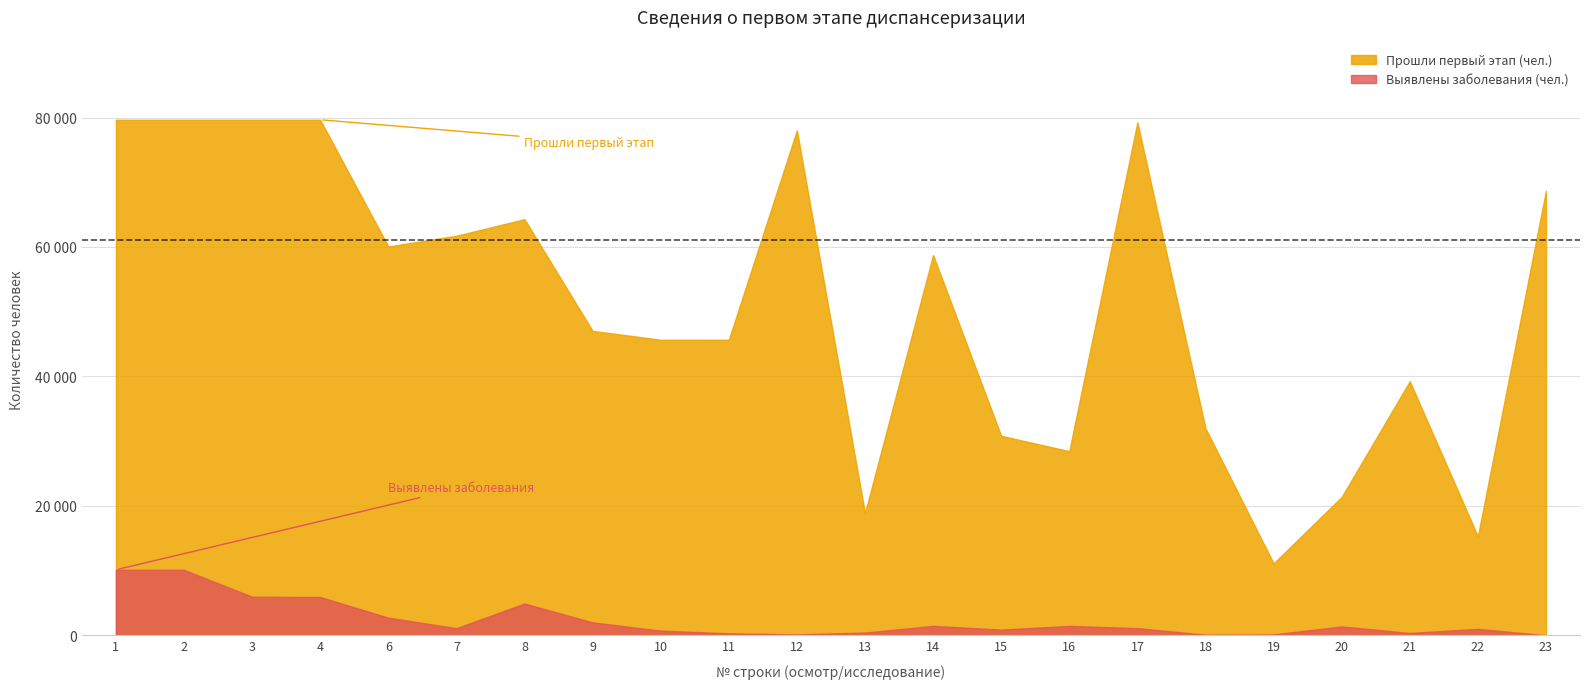

Which series has the widest spread of values?

Прошли первый этап (чел.)